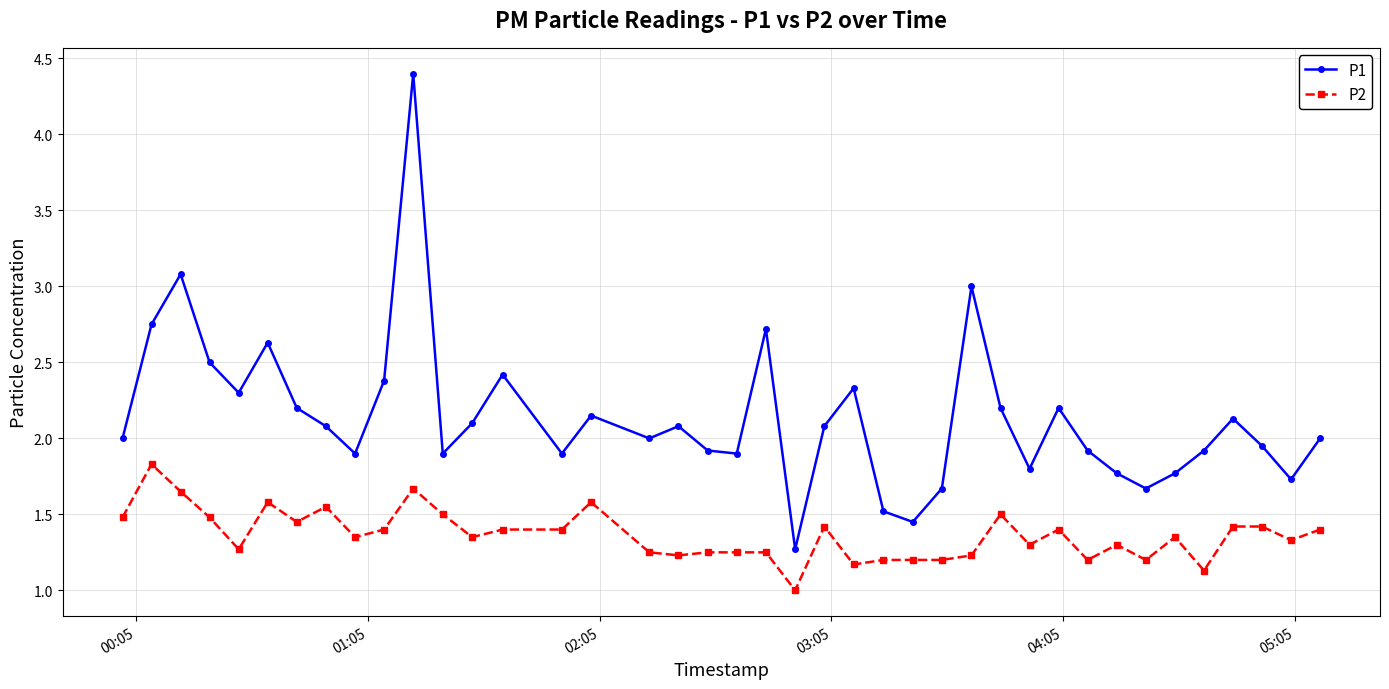

True or false: P2 and P1 intersect in this chart.

False